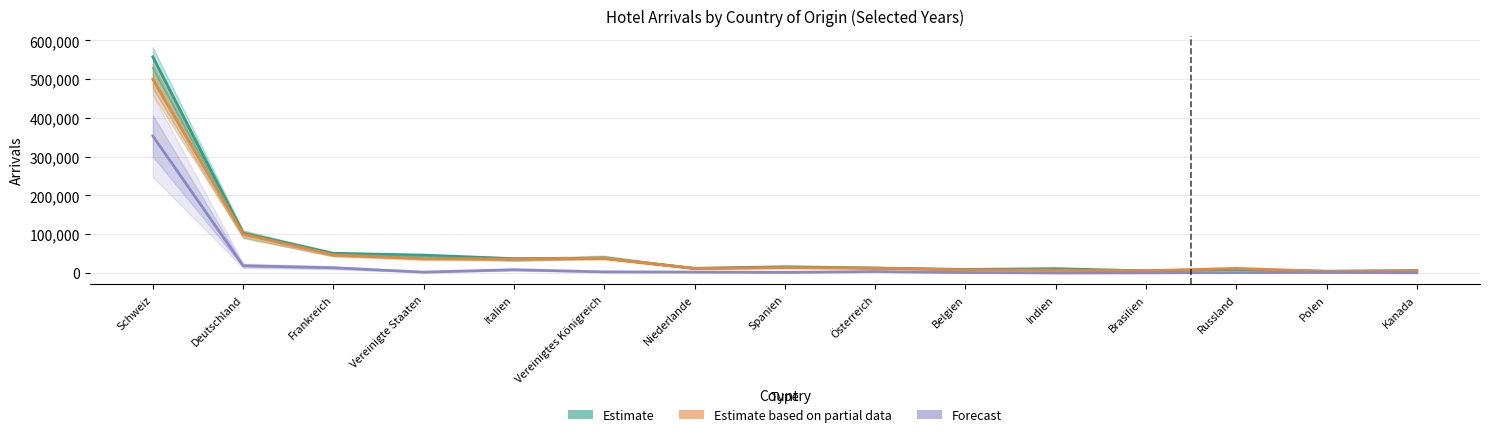

What is the average value of the Forecast (2020) series?

27436